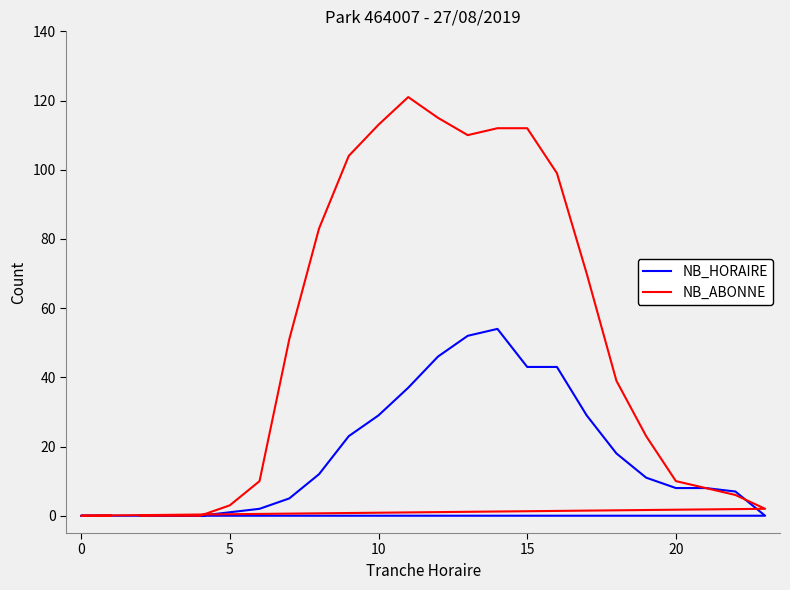

What is the average value of the NB_HORAIRE series?

18